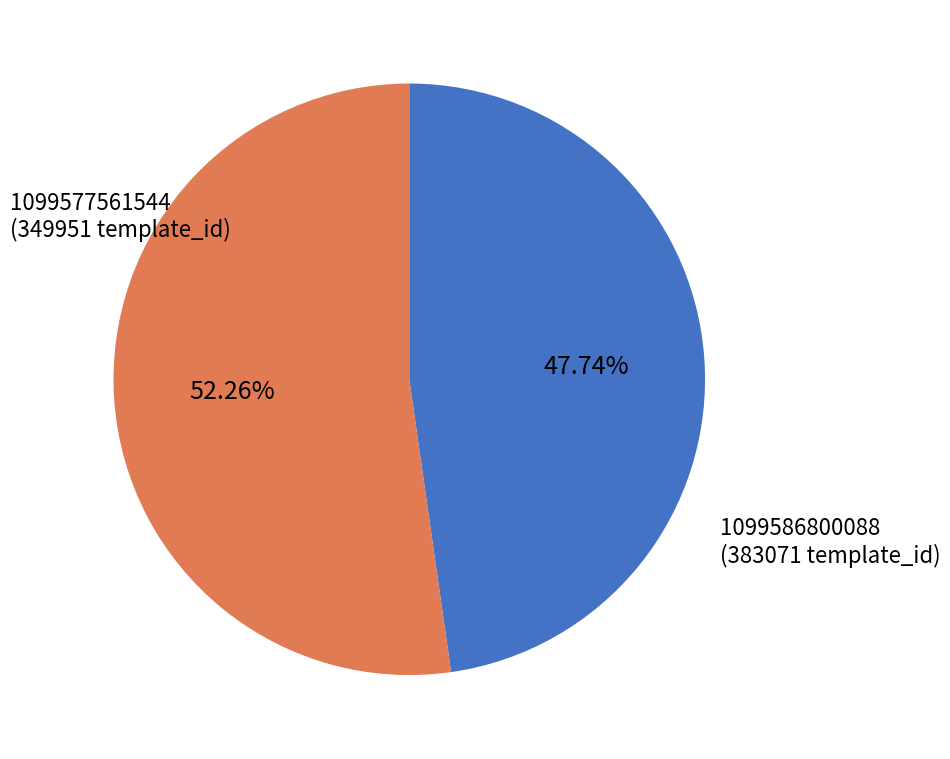

To the nearest percent, what is the difference between the 1099586800088 and 1099577561544 slice percentages?

5%